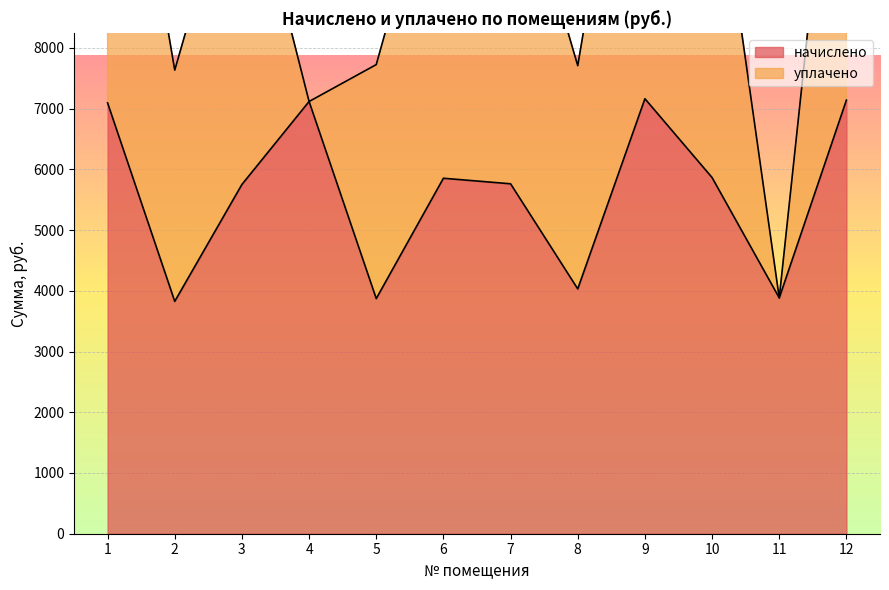

The value of начислено at 11 is 6423.0. True or false?

False